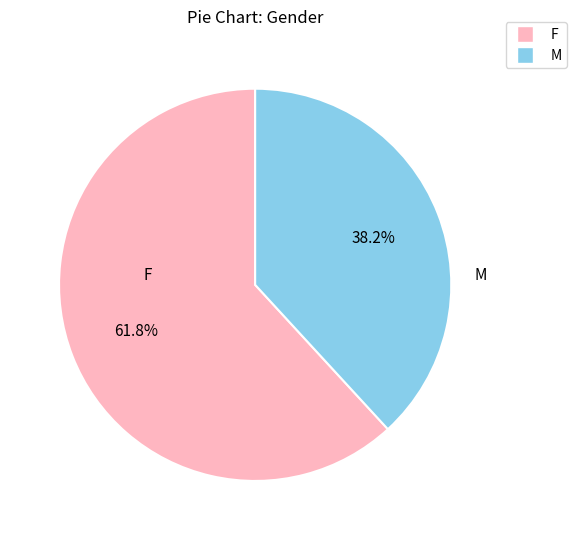

Is there a majority slice in this chart?

Yes